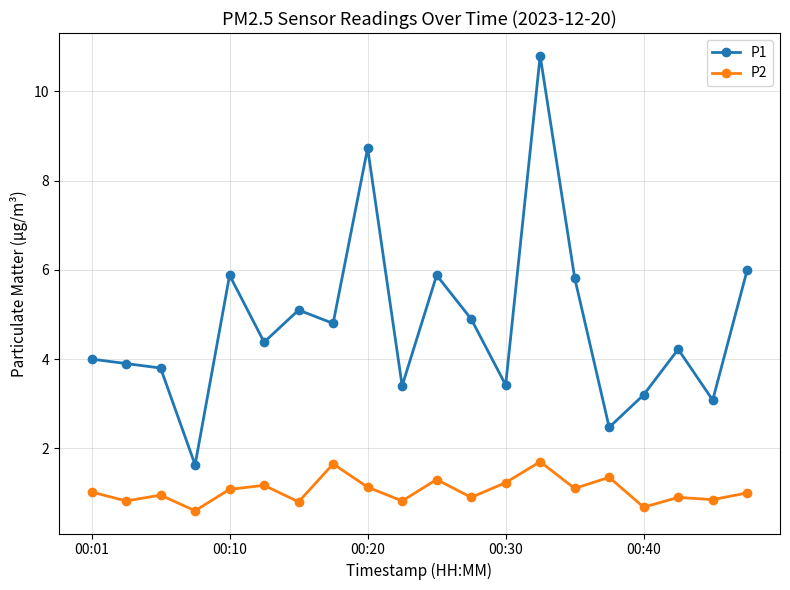

How many series are shown in this chart?

2